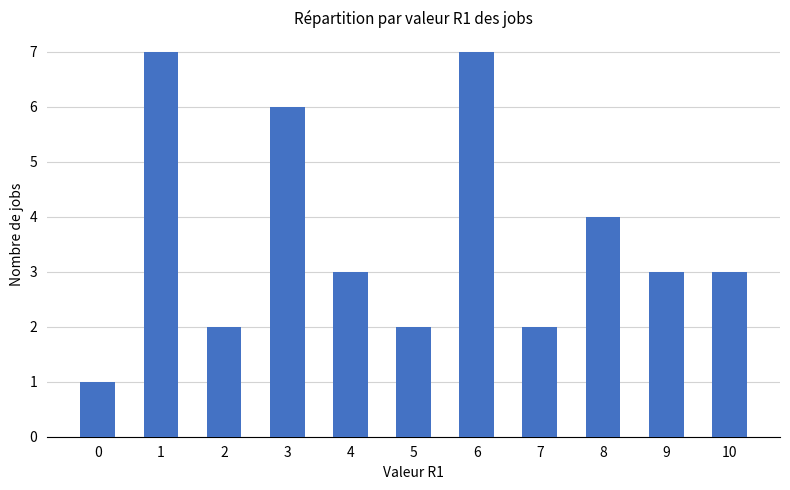

How many bars are there in total?

11